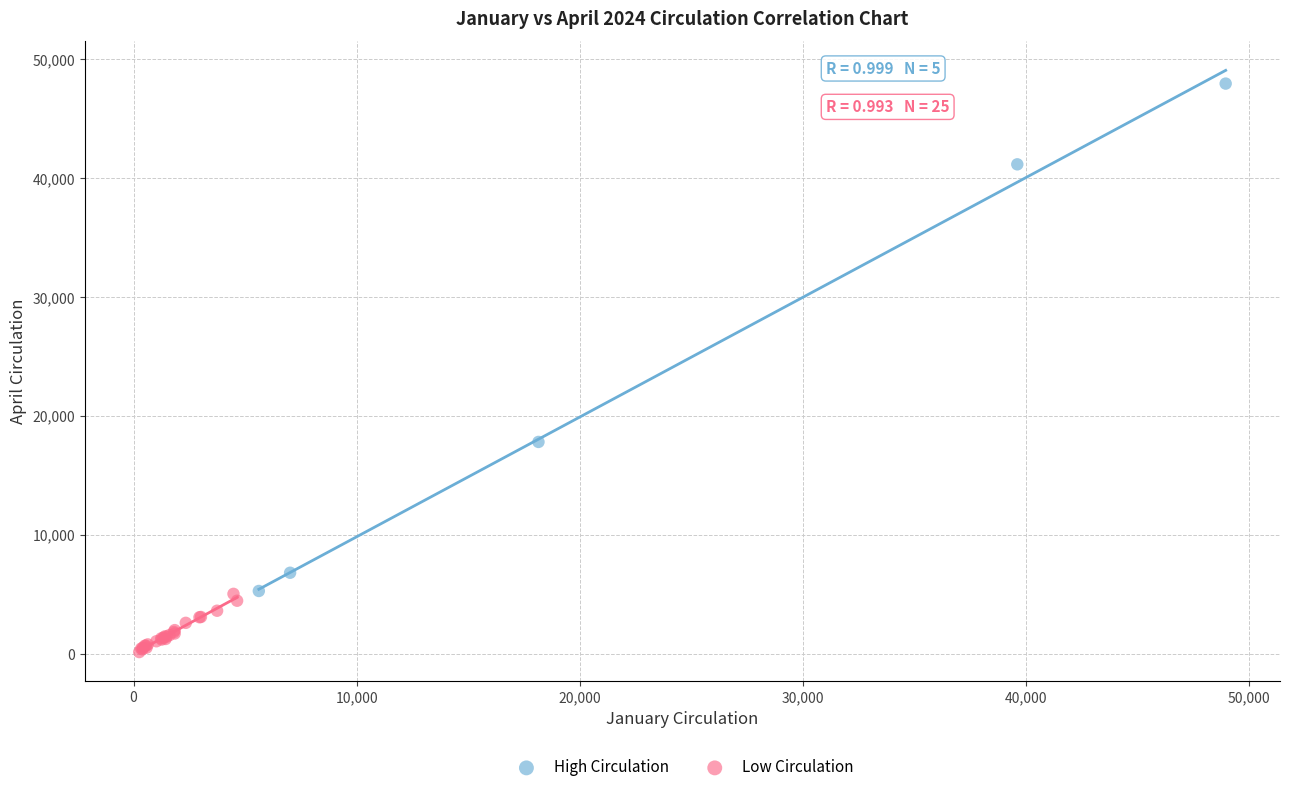

Which series has the largest Y range (max minus min)?

High Circulation